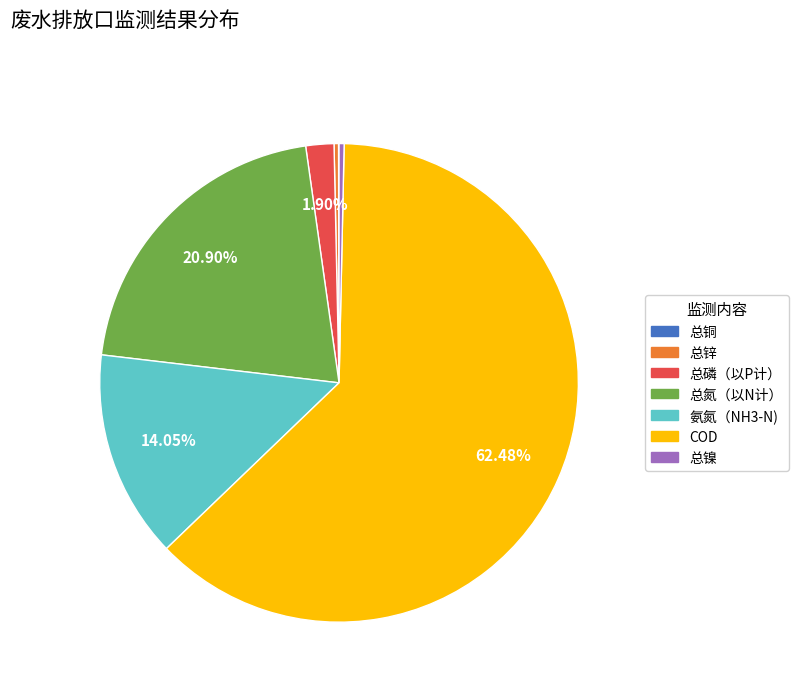

Does any single category account for the majority?

Yes